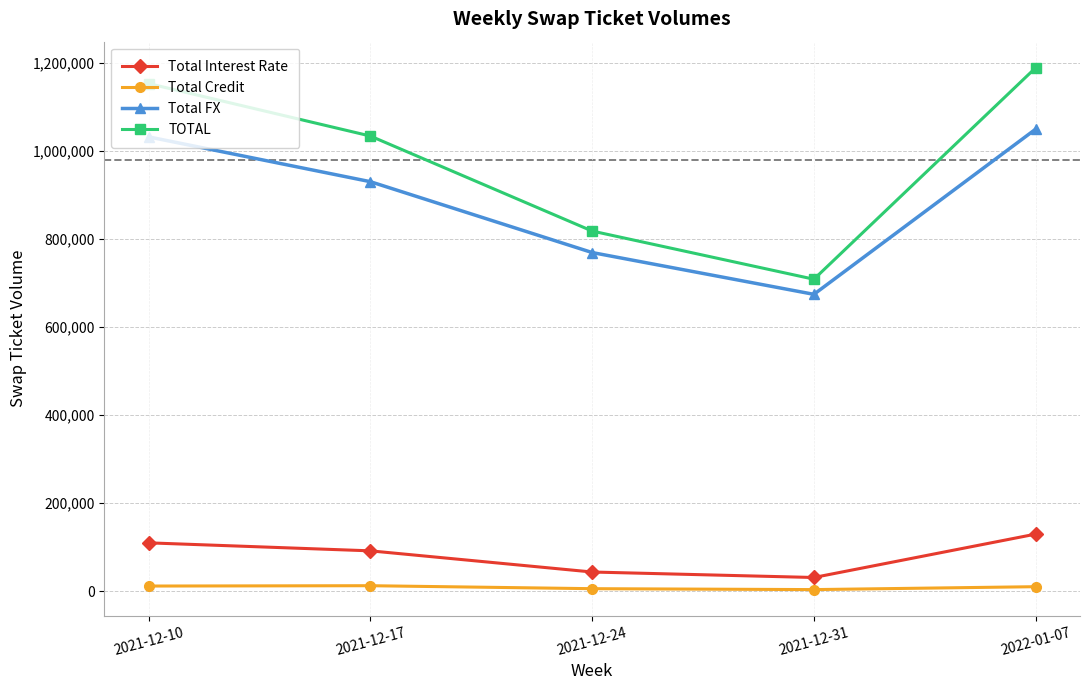

Which series has the largest range (max minus min)?

TOTAL